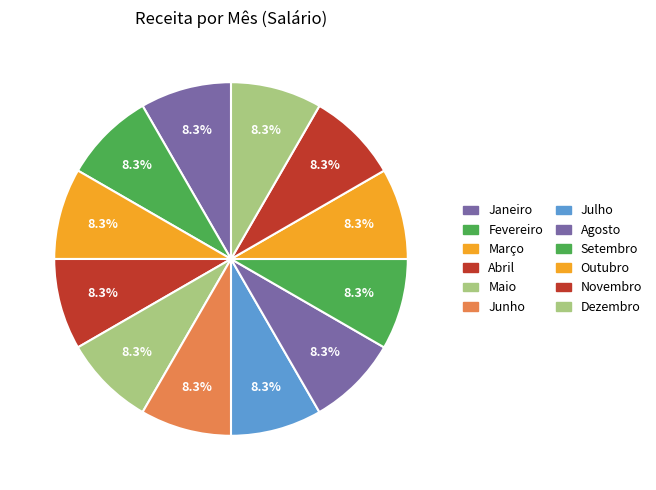

How many segments does this pie chart have?

12